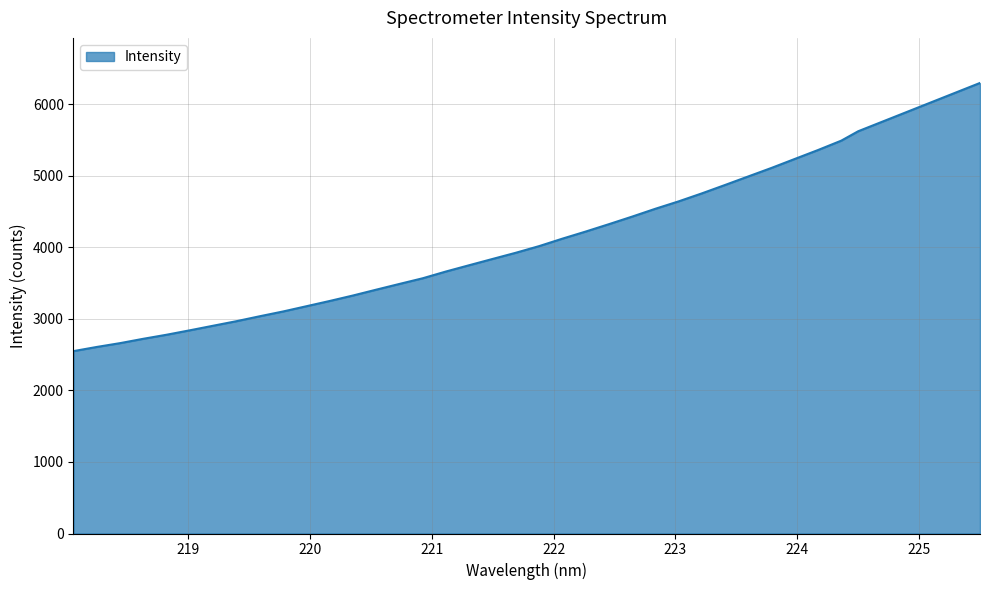

What is the minimum value shown in the chart?

2548.3